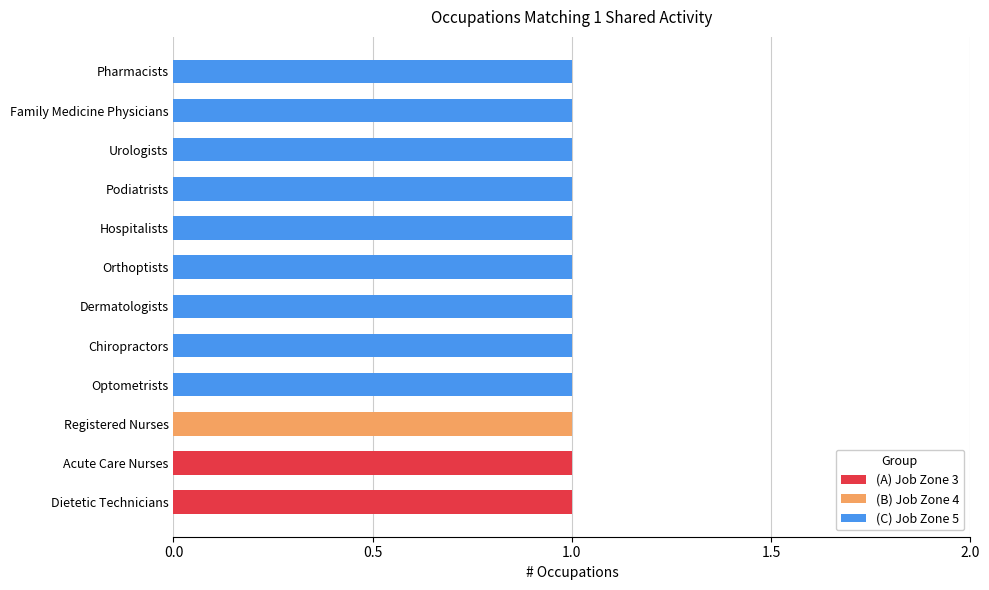

Is it true that (A) Job Zone 3 equals 0 at Pharmacists?

True